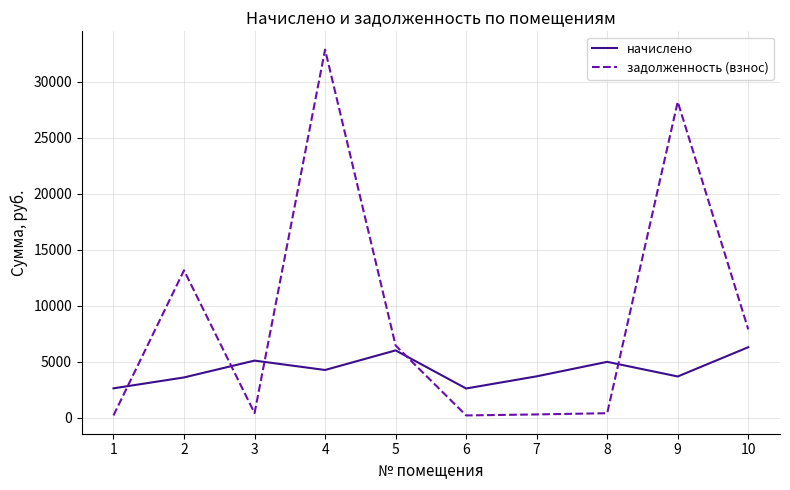

At which category is the sum across all series the highest?

4